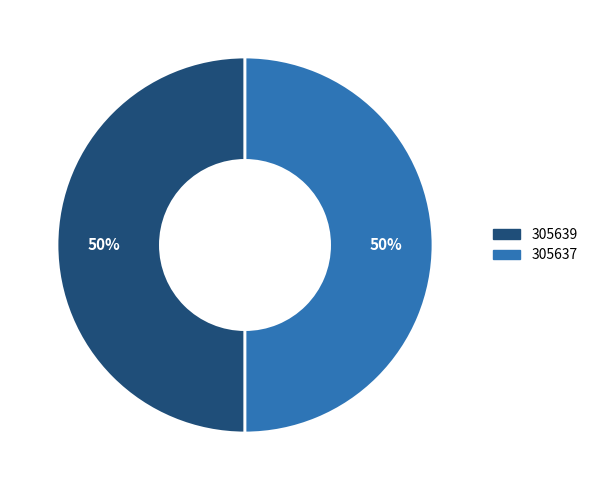

What is the ratio of the value at 305637 to the value at 305639?

1.0